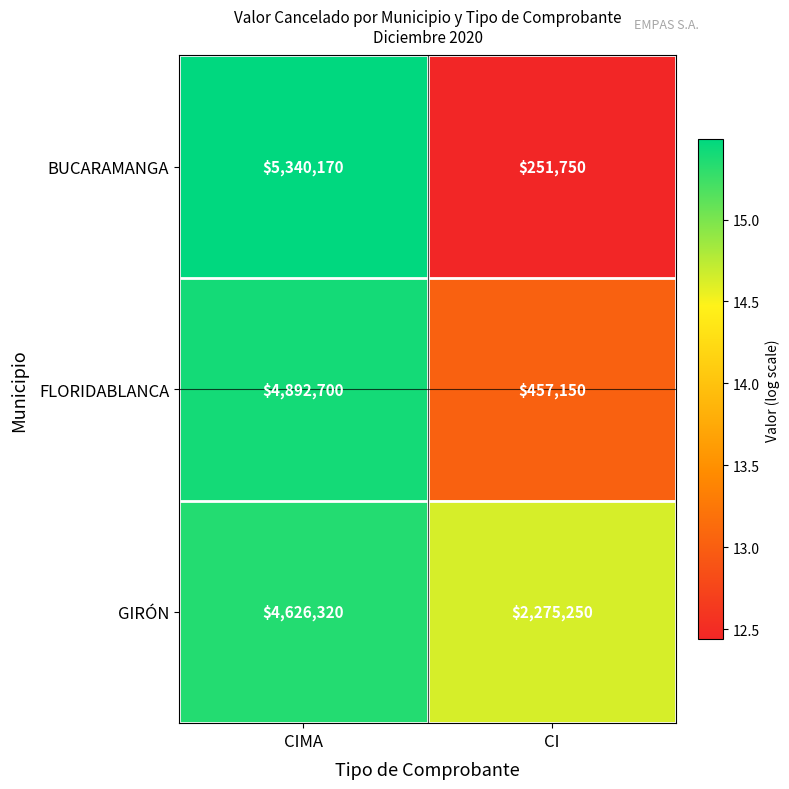

Which series changed the most between CIMA and CI?

BUCARAMANGA